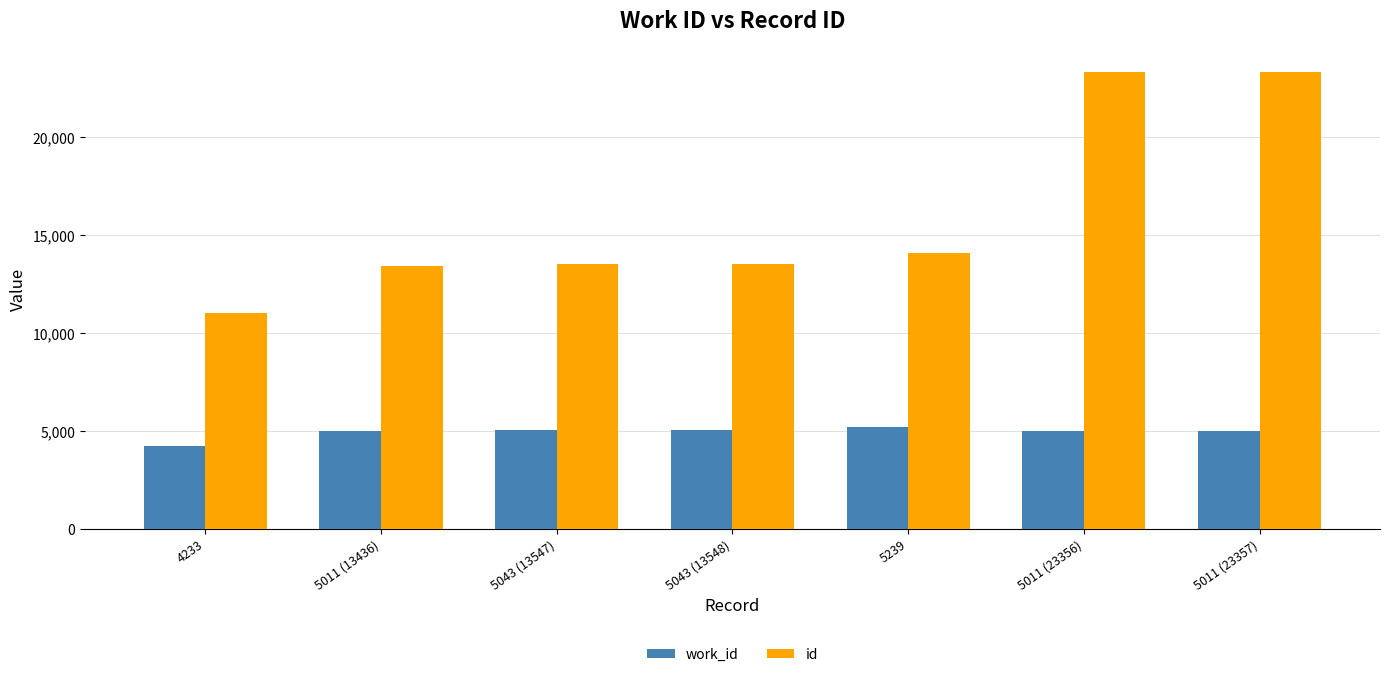

What are all the series names shown in the legend?

work_id, id